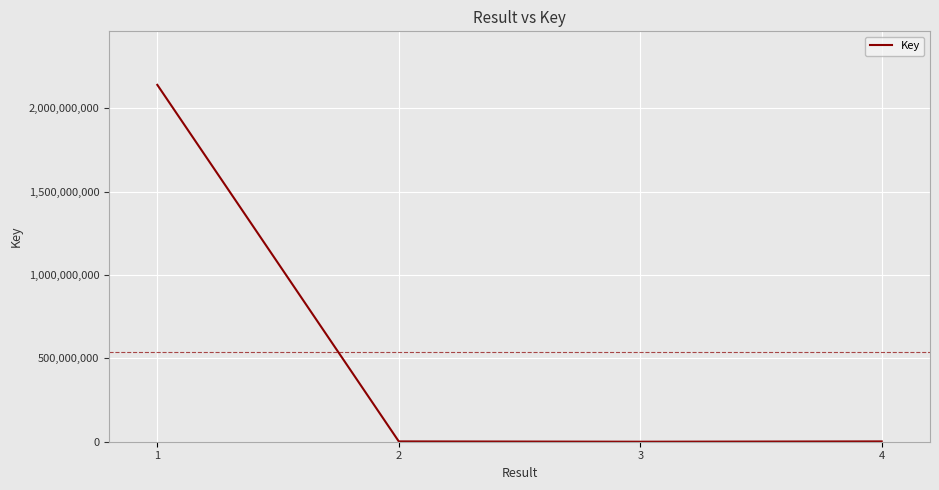

What is the sum of all values?

2144389850